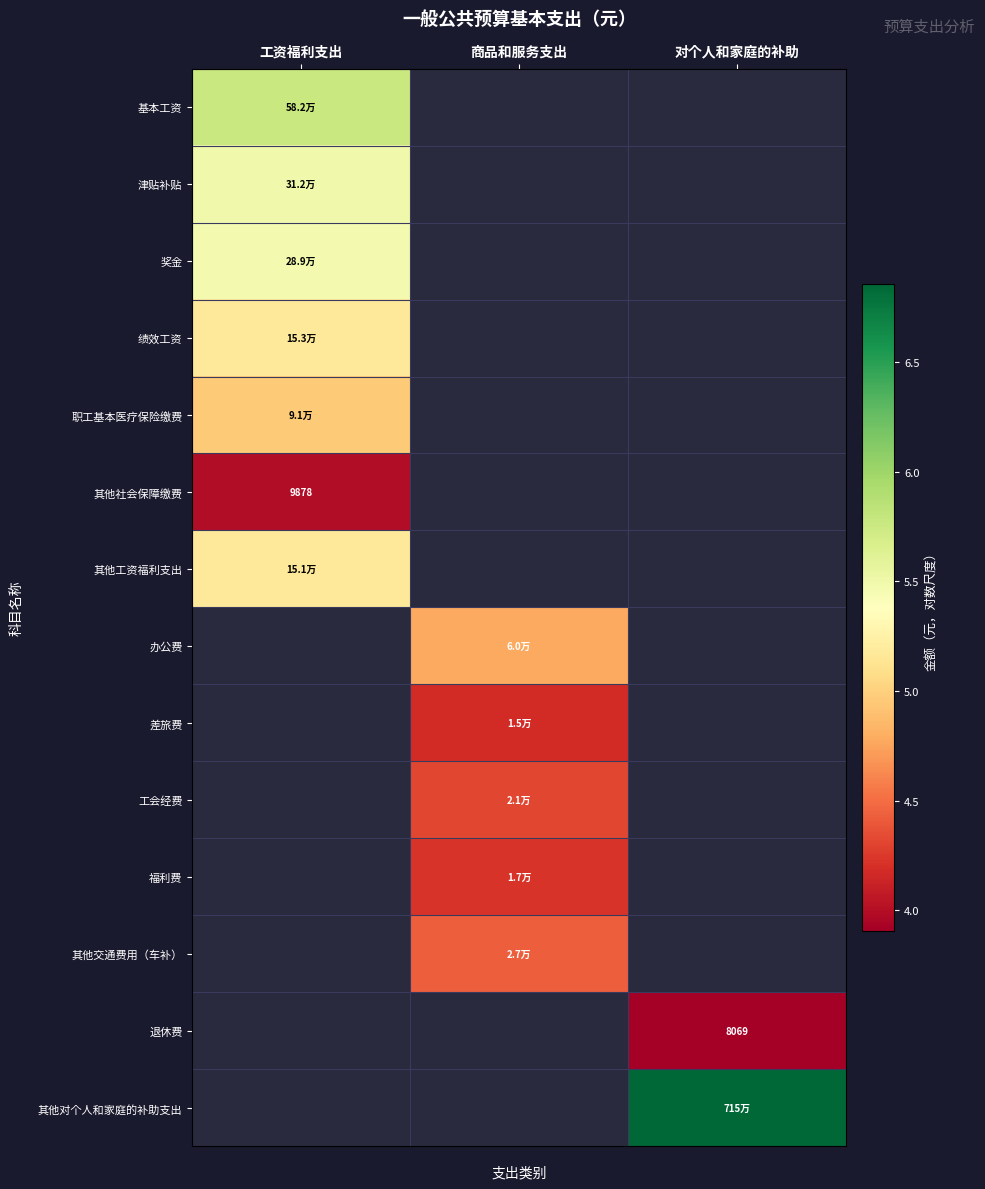

What is the maximum value shown in the chart?

6.9